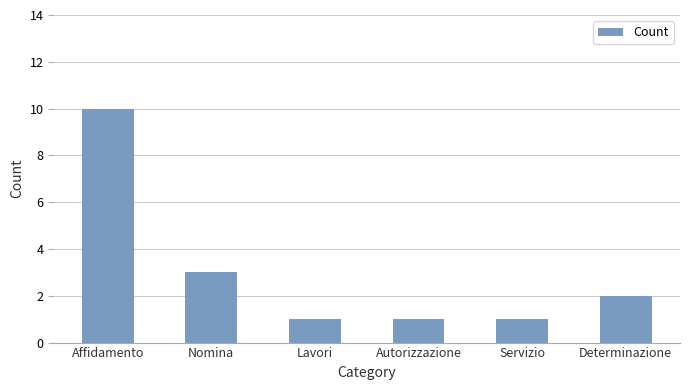

How many values are below 2?

3